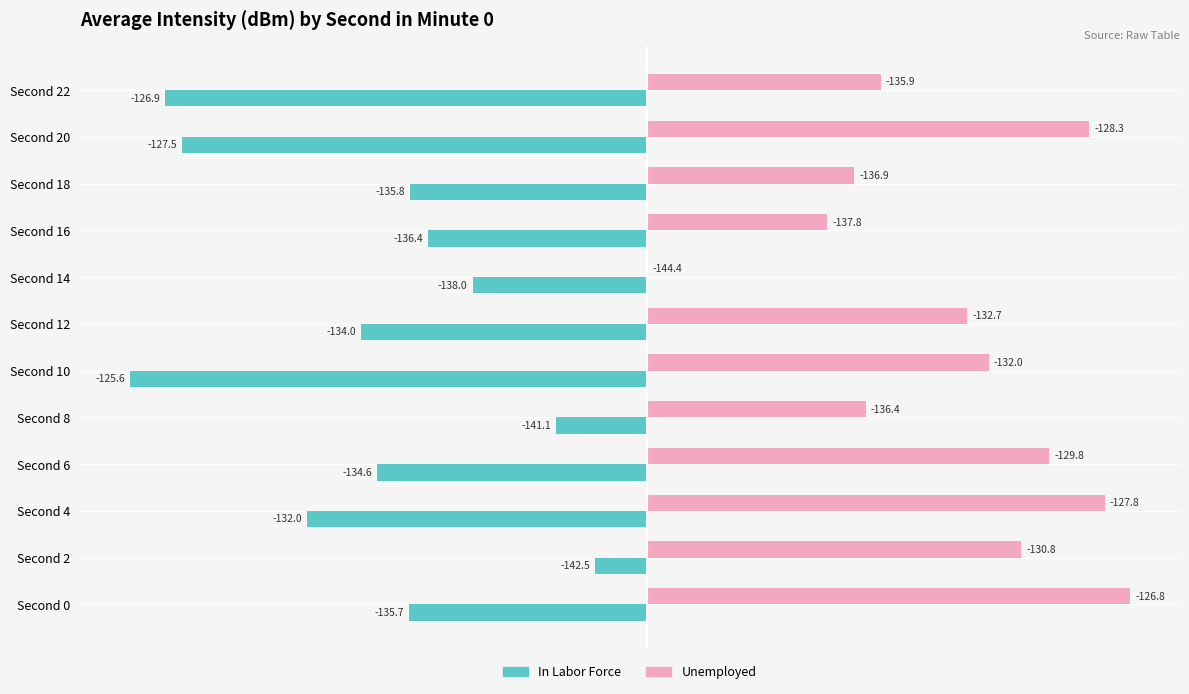

What are all the series names shown in the legend?

In Labor Force, Unemployed